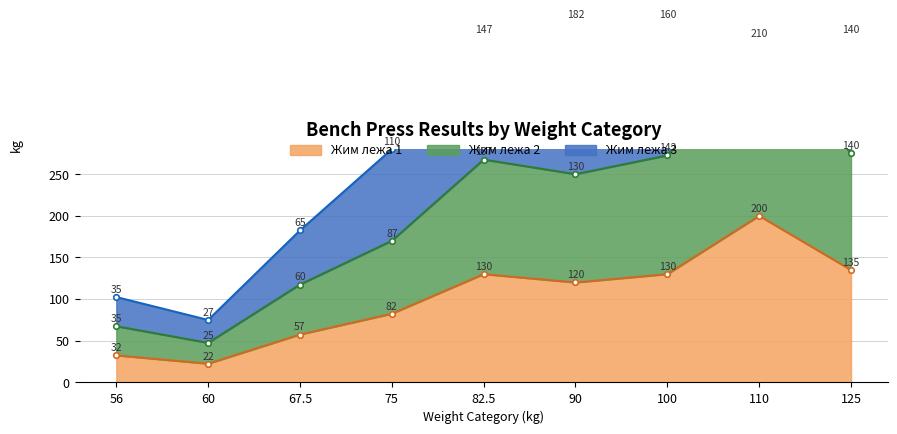

What position from the left is 67.5?

3